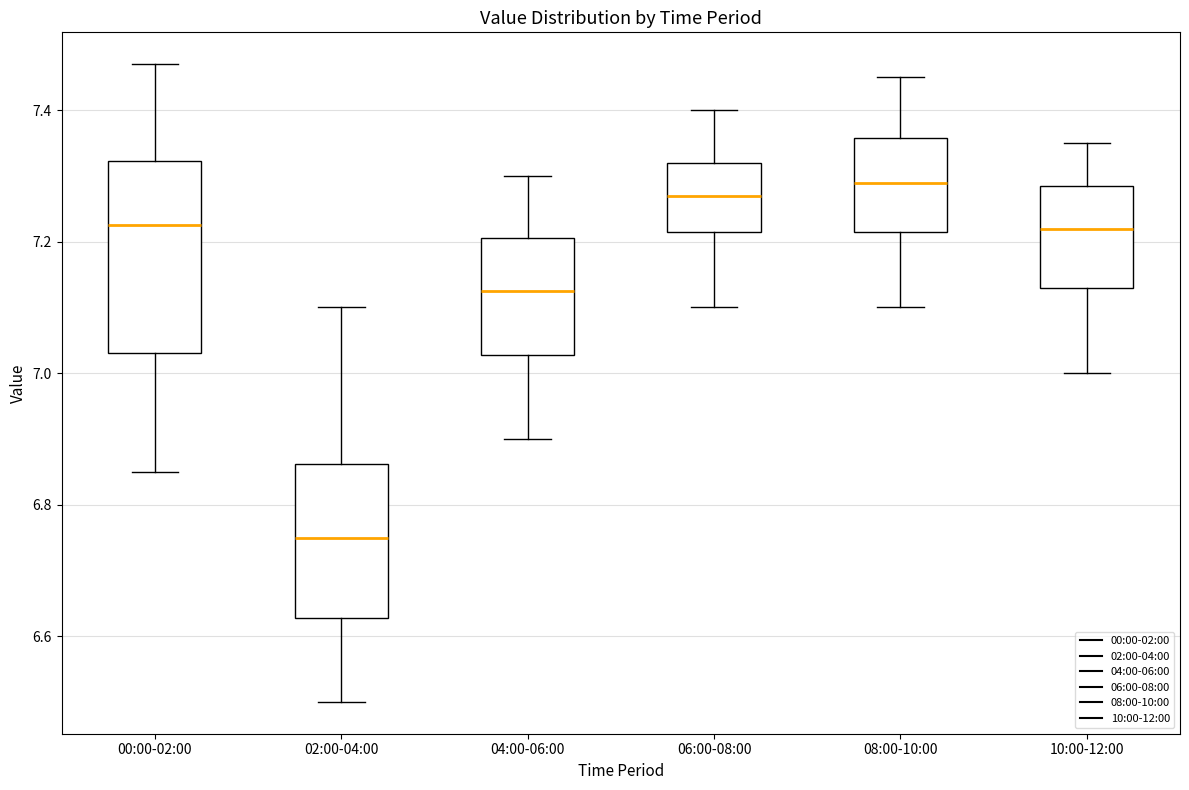

Comparing the boxes themselves (not the whiskers), which one is the tallest?

00:00-02:00